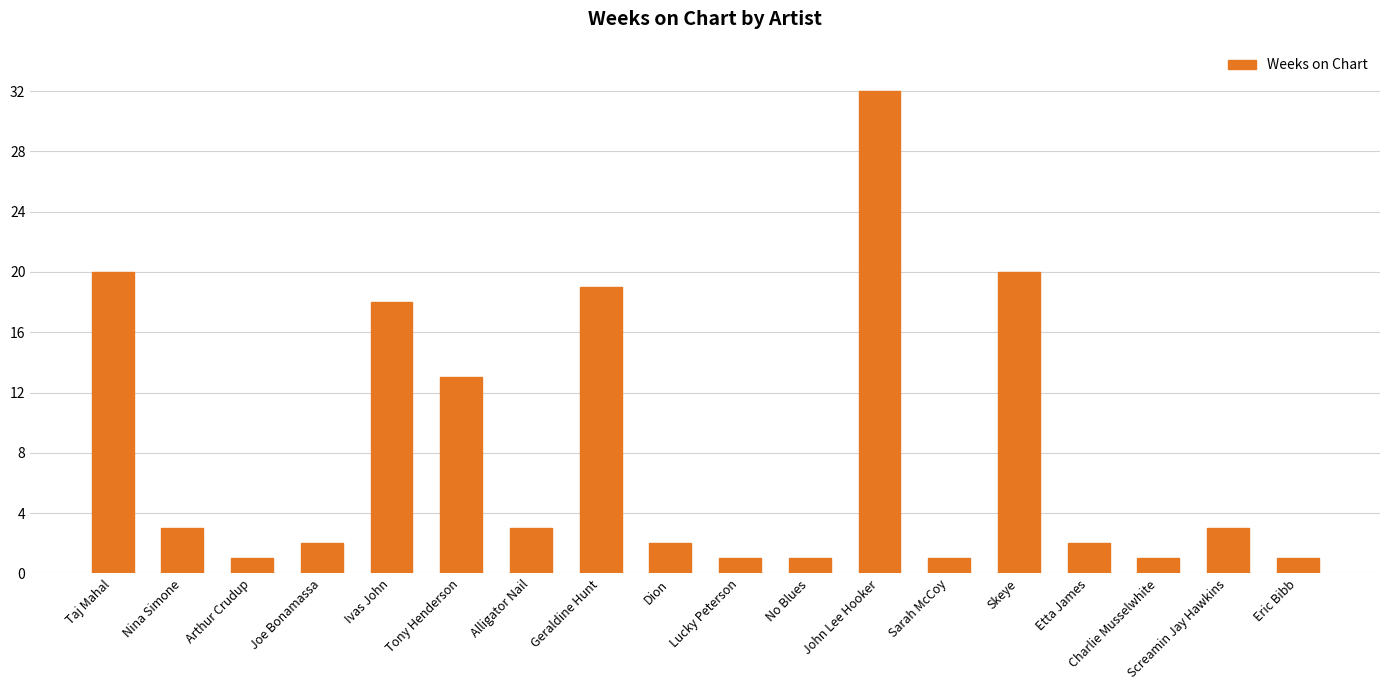

Does the chart contain any negative values?

No